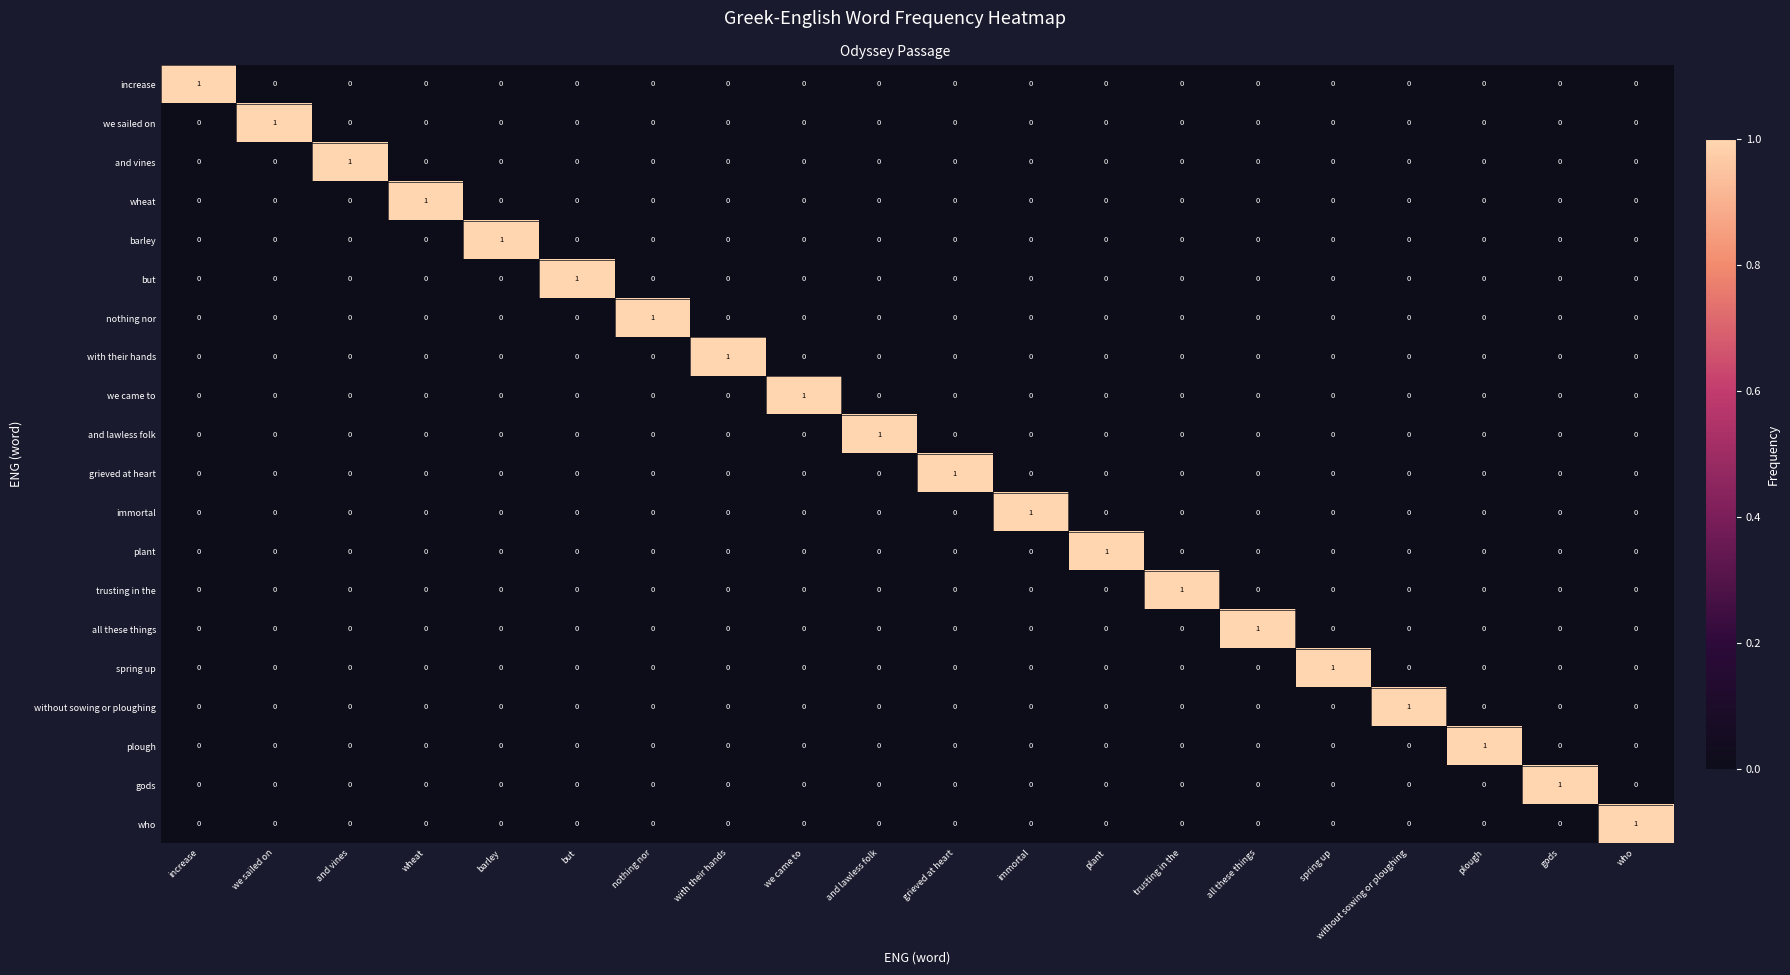

How many data points does each series have?

20